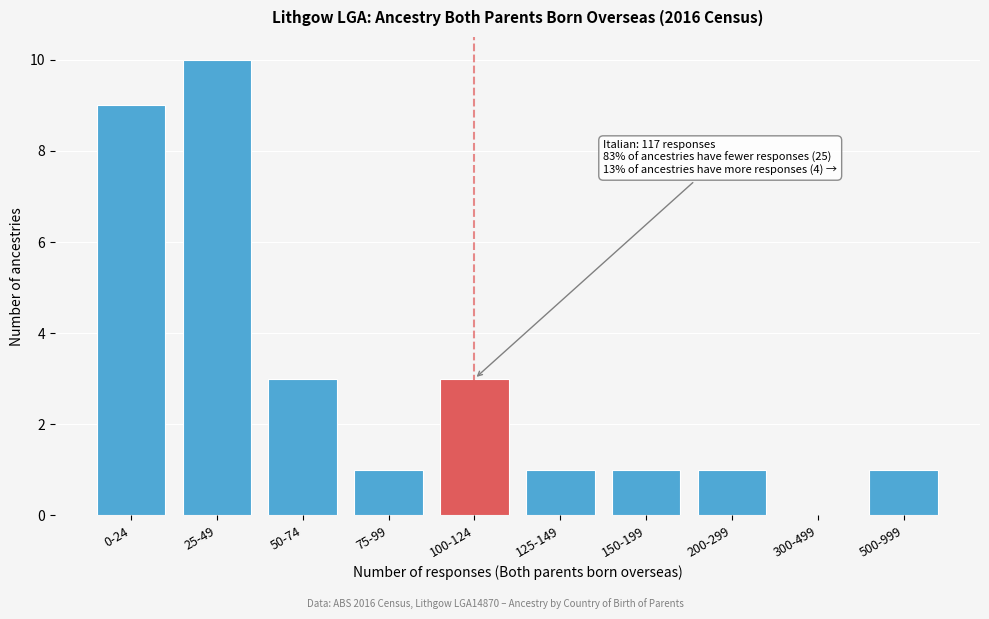

Reading left to right, list all the values displayed in this chart.

0-24=9	25-49=10	50-74=3	75-99=1	100-124=3	125-149=1	150-199=1	200-299=1	300-499=0	500-999=1